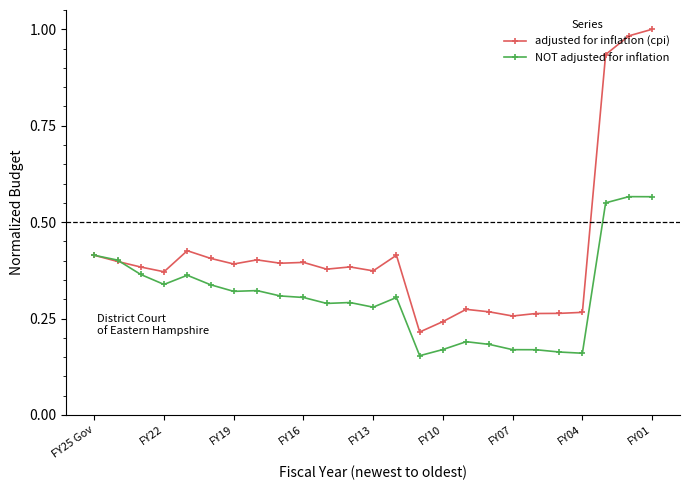

Rank the series by their average value, from lowest to highest.

NOT adjusted for inflation, adjusted for inflation (cpi)